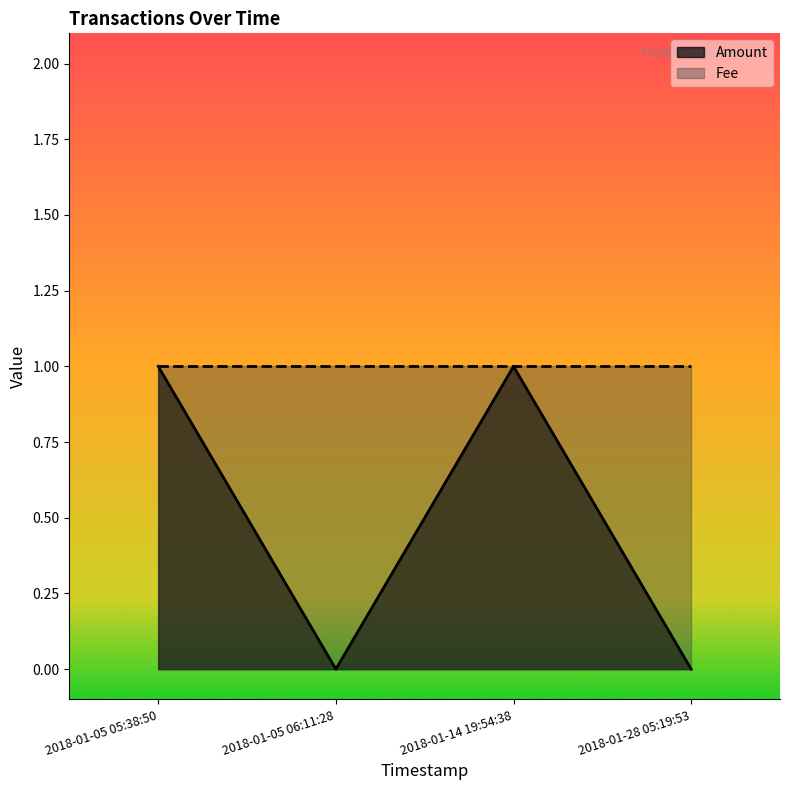

What is the difference between the maximum and second lowest values?

1